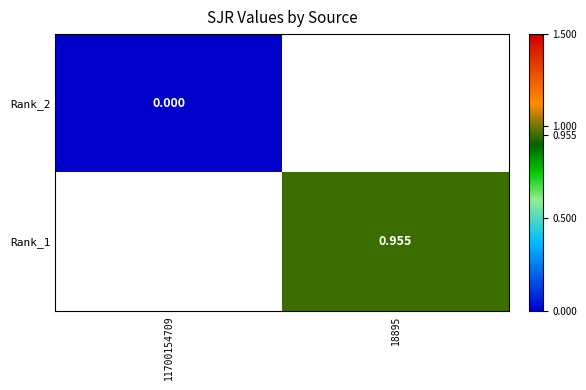

Is the value of Rank_1 at 18895 greater than the value of Rank_2 at 11700154709?

Yes